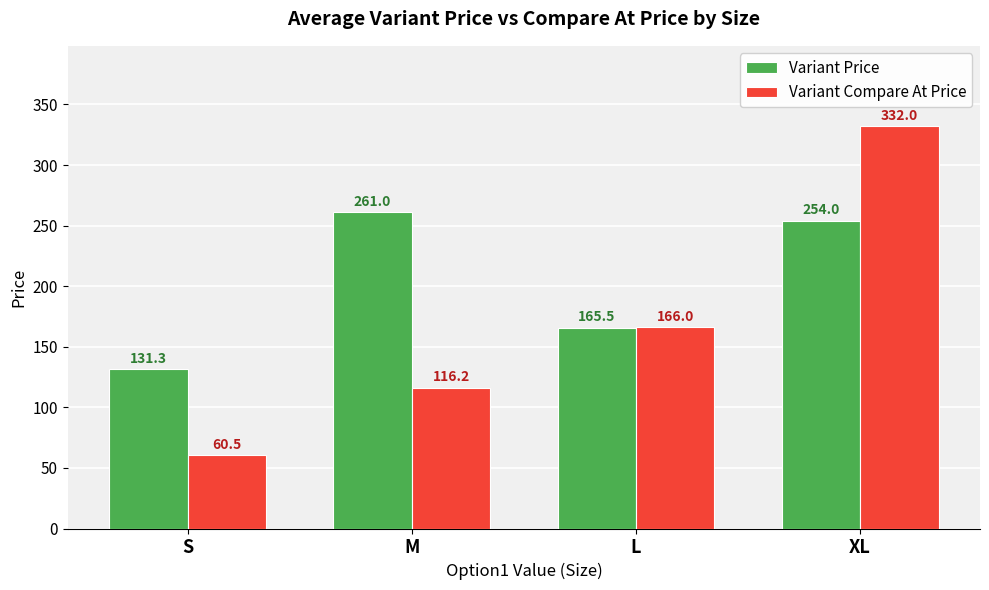

Where is Variant Price nearest to the value 196?

L